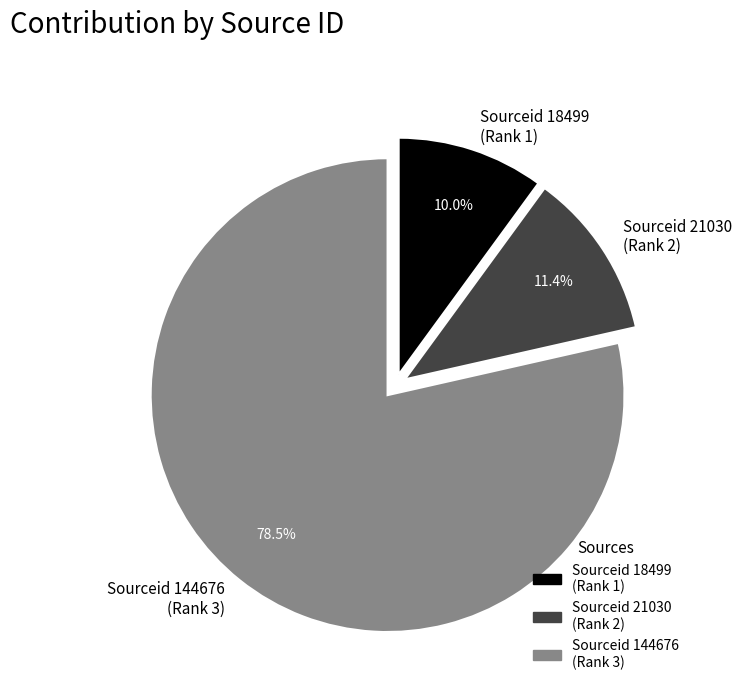

Approximately how many times larger is the value at Sourceid 18499 (Rank 1) compared to Sourceid 21030 (Rank 2)?

0.9